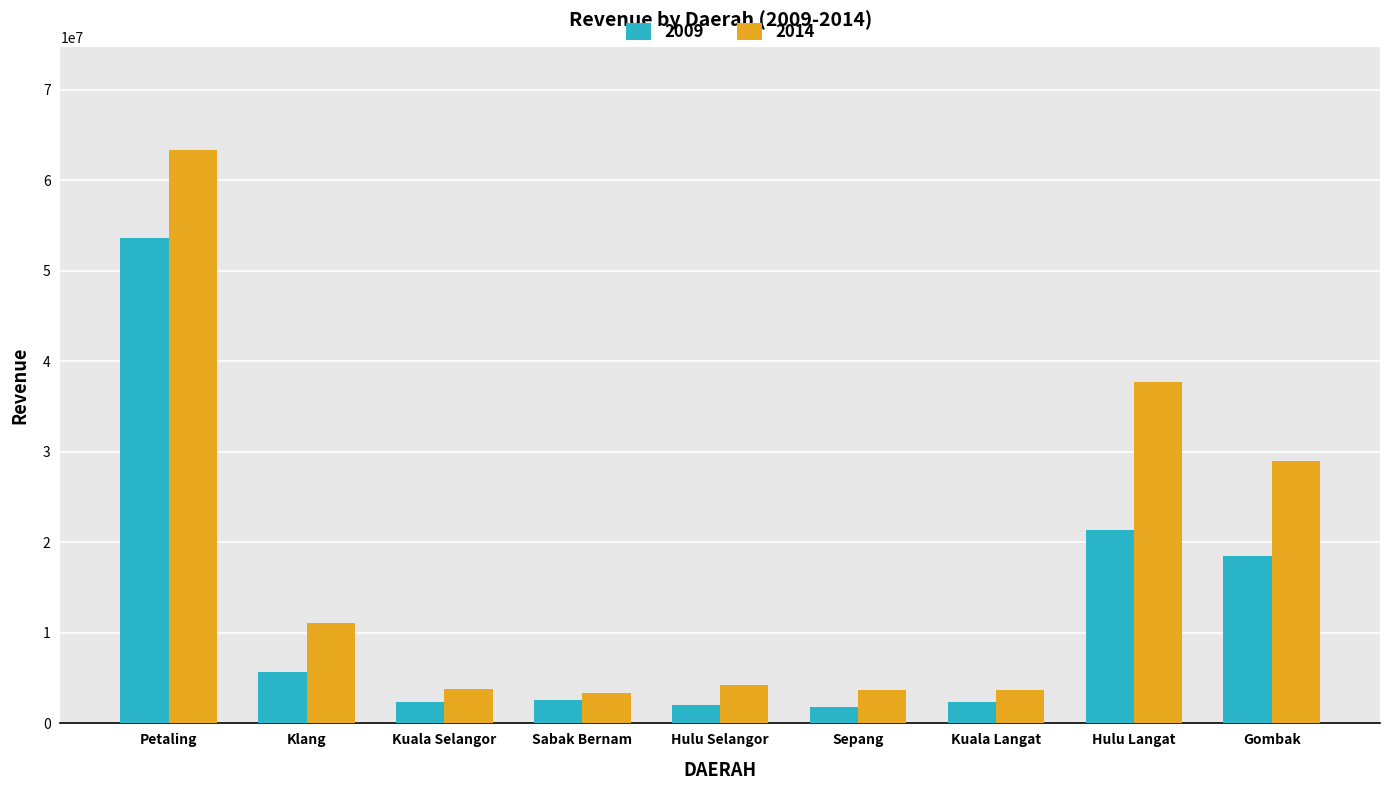

What is the label of the 7th bar from the right?

Kuala Selangor